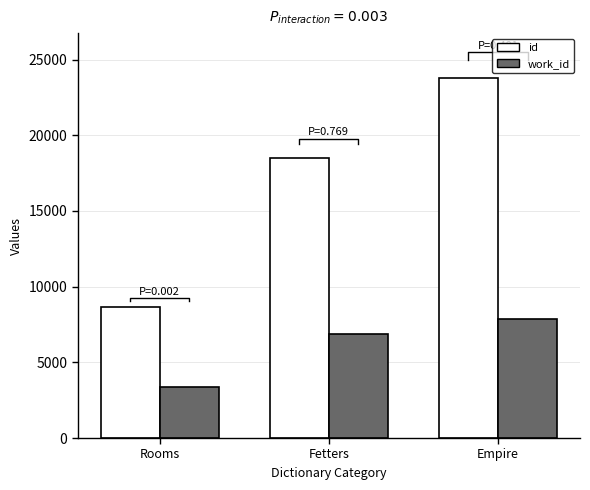

What value does the work_id series have at Fetters?

6863